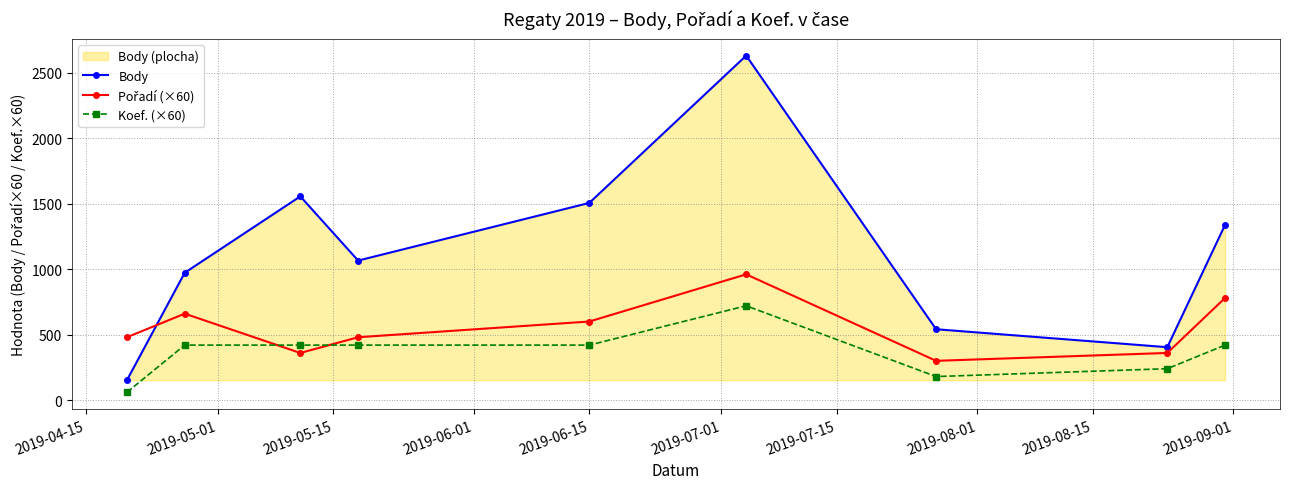

What is the value of the Koef. (×60) point at the 8th from the left?

240